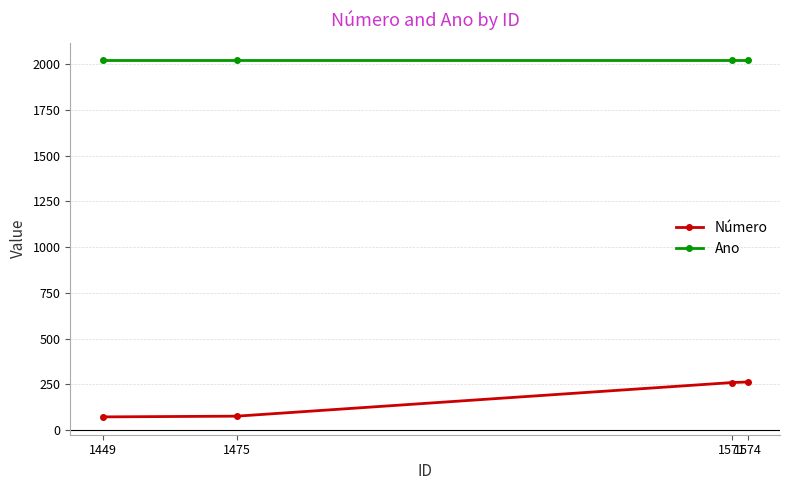

Is this an area chart (filled region under the line)?

No